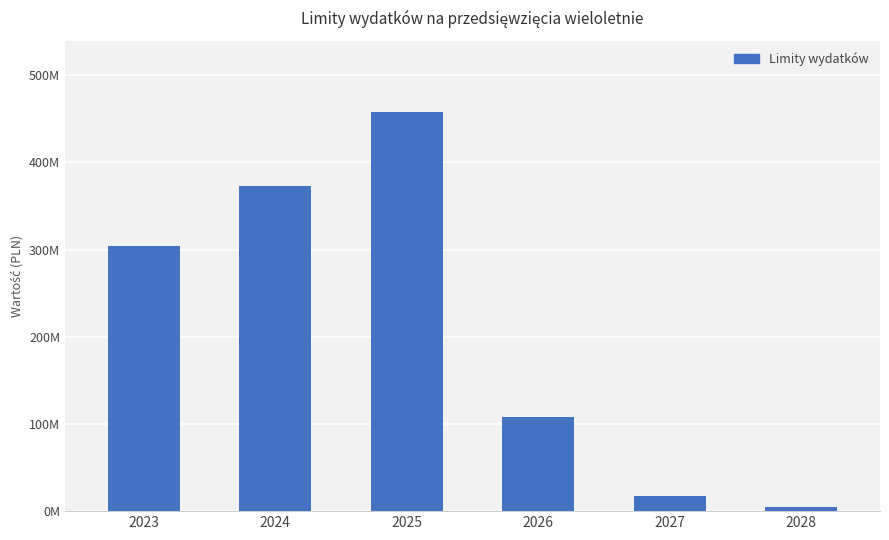

List the labels in order of value, smallest first.

2028, 2027, 2026, 2023, 2024, 2025